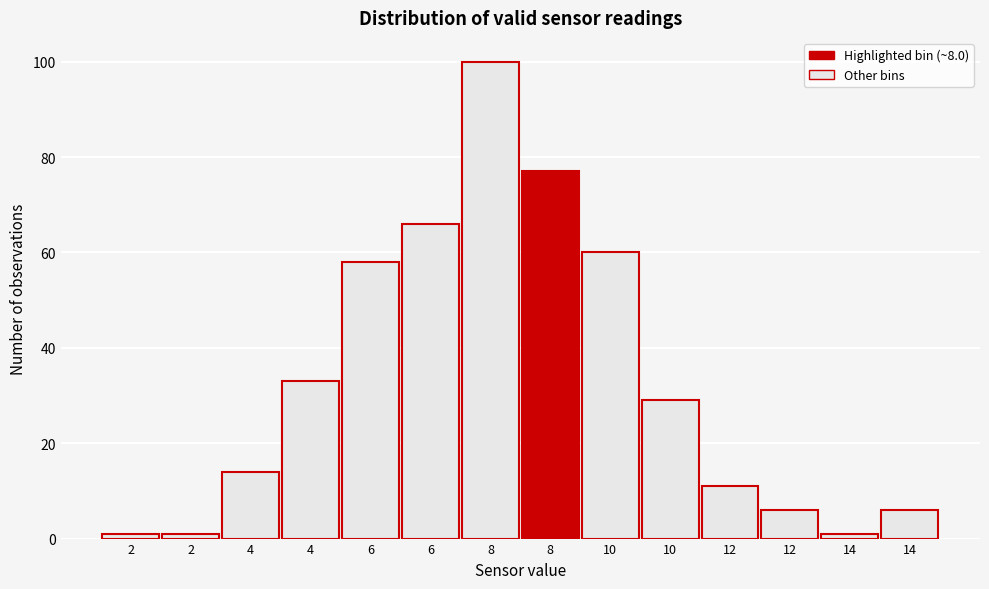

How many bars are there in total?

14